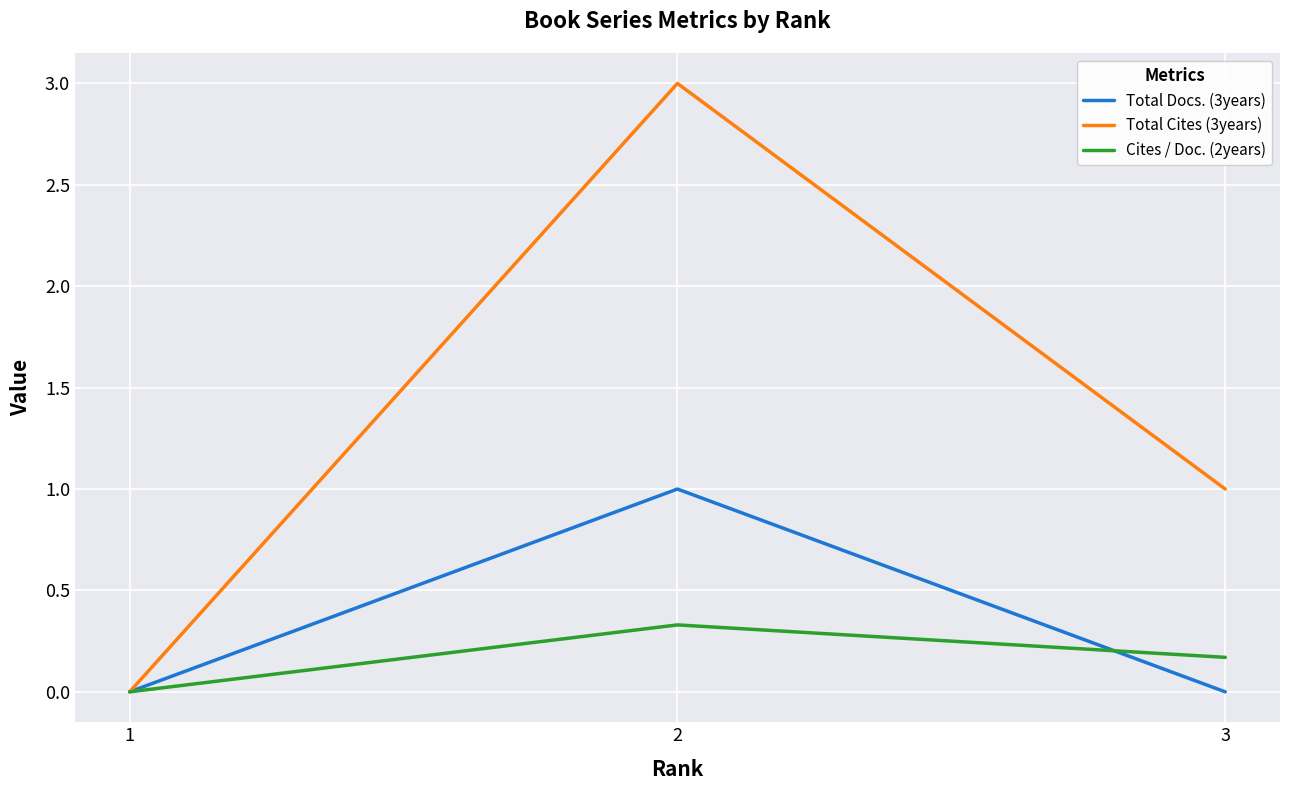

What are all the series names shown in the legend?

Total Docs. (3years), Total Cites (3years), Cites / Doc. (2years)